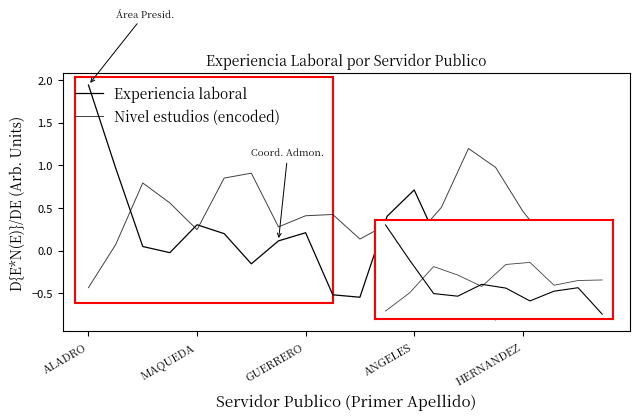

How many lines are shown in the chart?

2